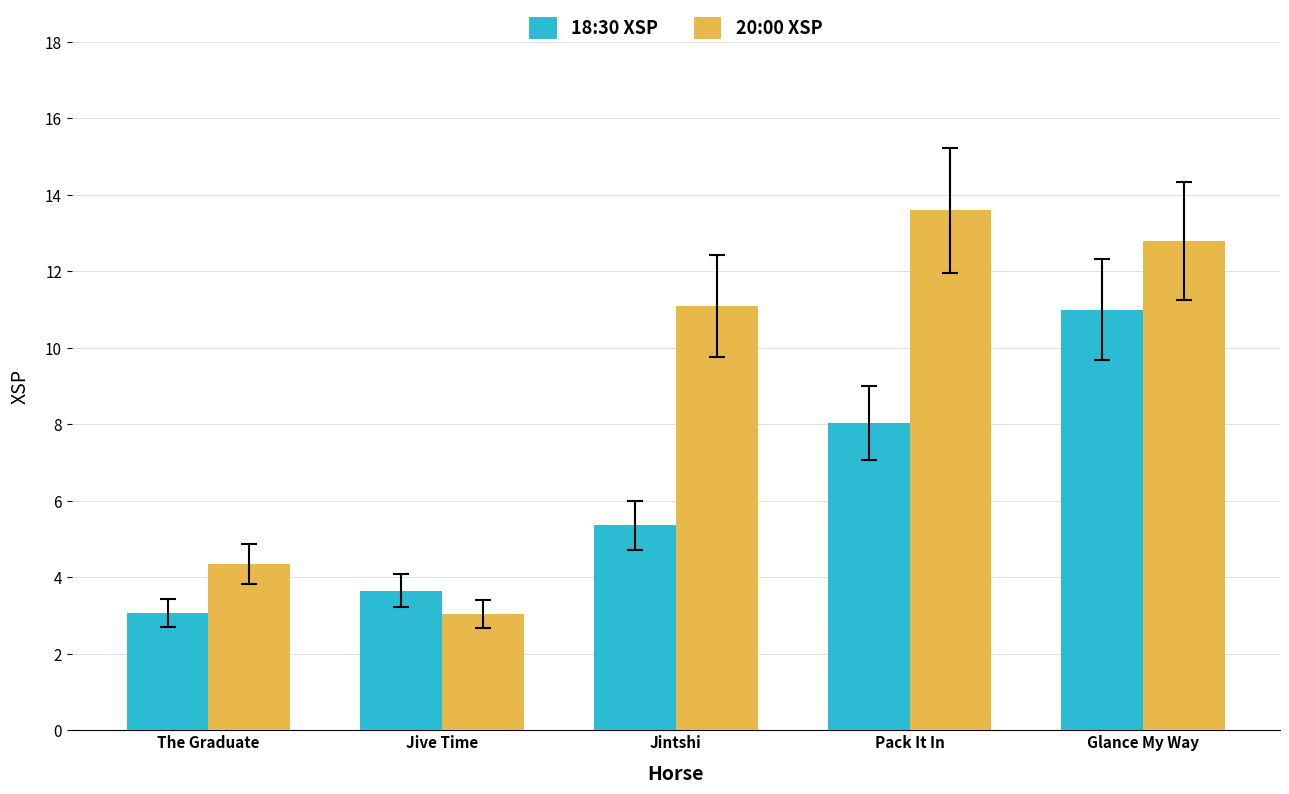

List the series in order of their overall mean, lowest first.

18:30 XSP, 20:00 XSP